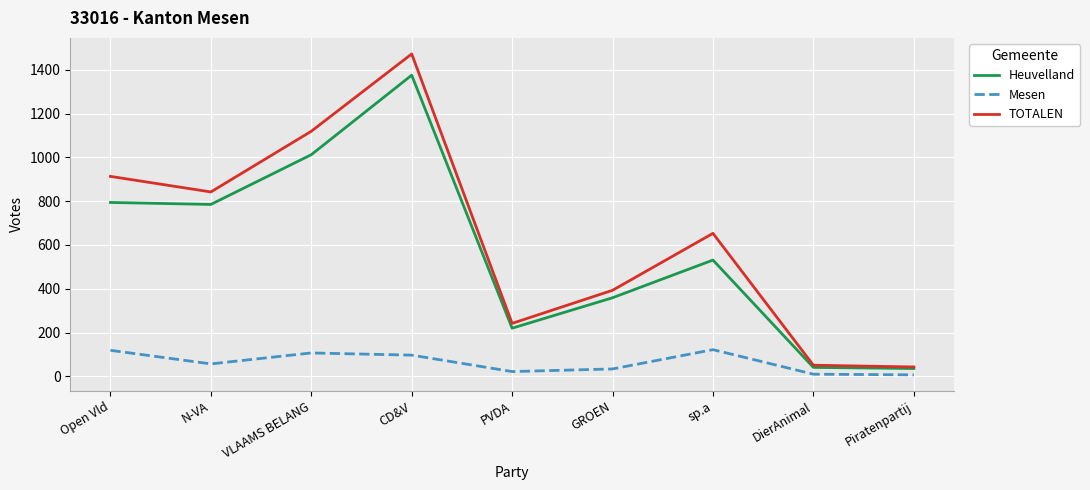

Does the chart display data point markers on the line(s)?

No